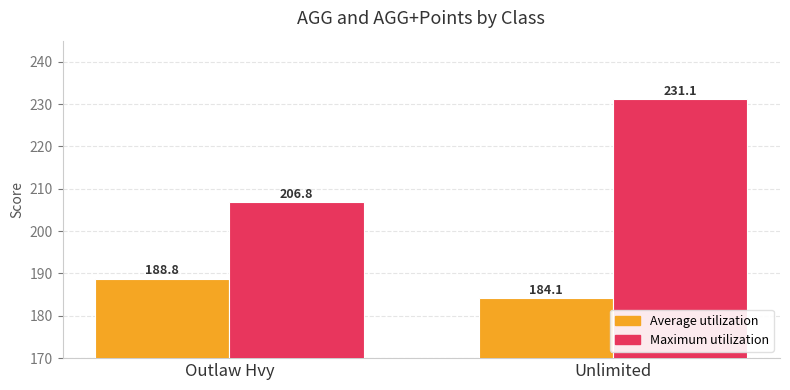

Rank the categories by Average utilization value from lowest to highest.

Unlimited, Outlaw Hvy